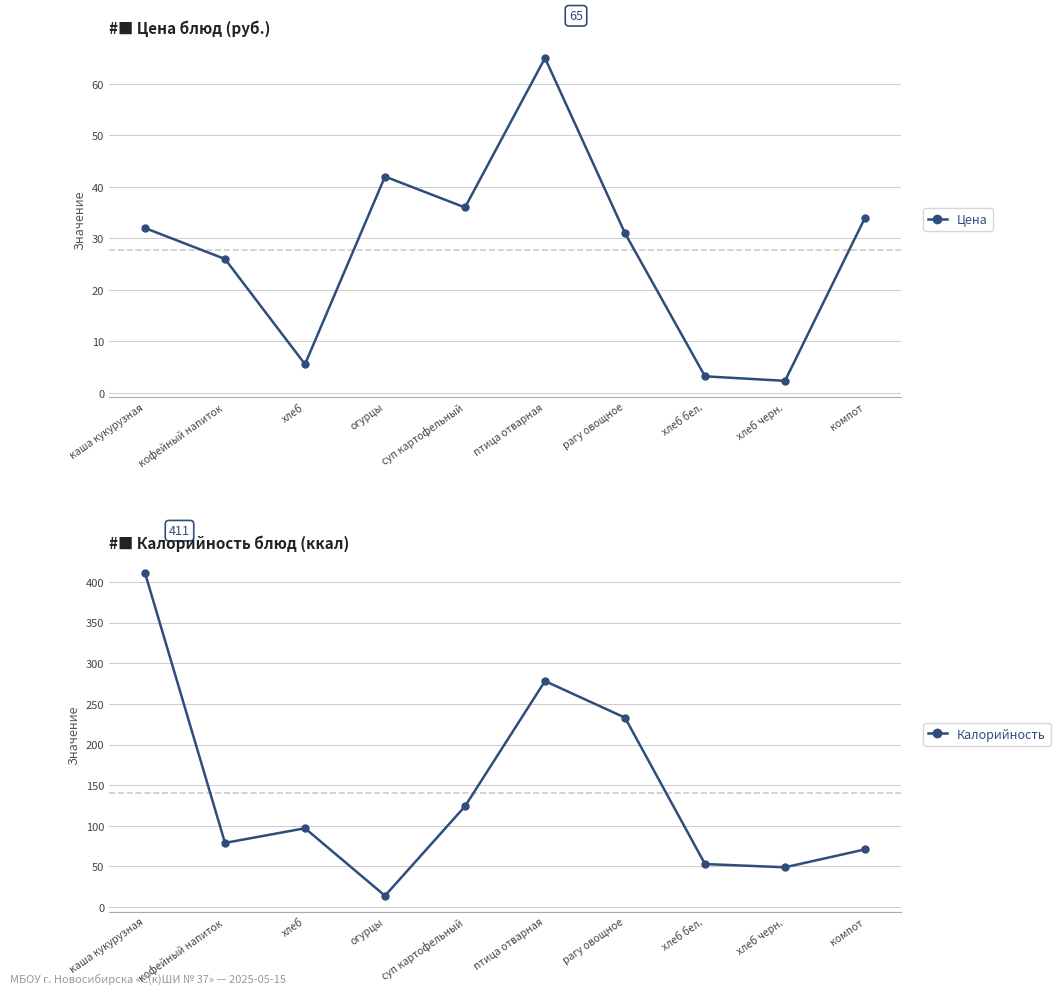

Reading right to left, list all the values displayed in this chart.

Цена: компот=34.0	хлеб черн.=2.4	хлеб бел.=3.2	рагу овощное=31.0	птица отварная=65.0	суп картофельный=36.0	огурцы=42.0	хлеб=5.6	кофейный напиток=26.0	каша кукурузная=32.0
Калорийность: компот=71.0	хлеб черн.=49.0	хлеб бел.=53.0	рагу овощное=233.0	птица отварная=278.0	суп картофельный=124.0	огурцы=14.0	хлеб=97.0	кофейный напиток=79.0	каша кукурузная=411.0